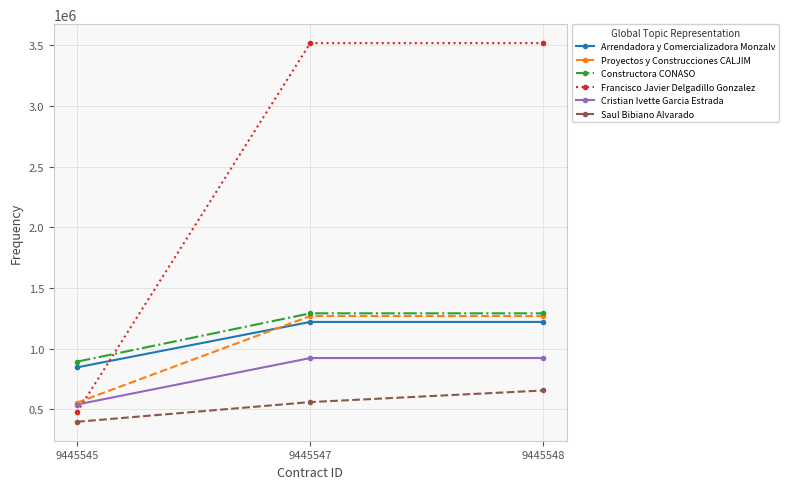

True or false: Arrendadora y Comercializadora Monzalv has a value of 717172.9 at 9445548.

False